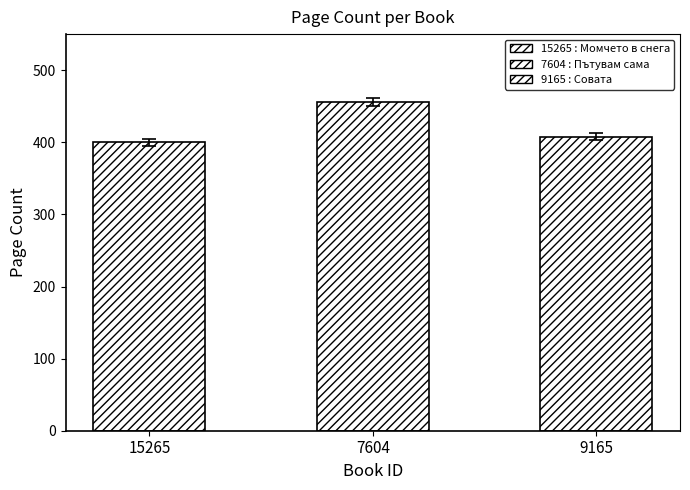

What is the greatest value displayed?

456